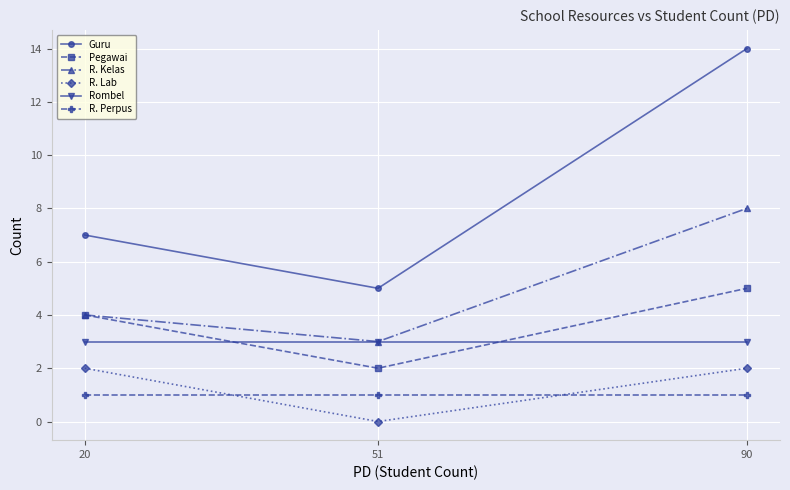

Rank the series by their maximum value, from lowest to highest.

R. Perpus, R. Lab, Rombel, Pegawai, R. Kelas, Guru